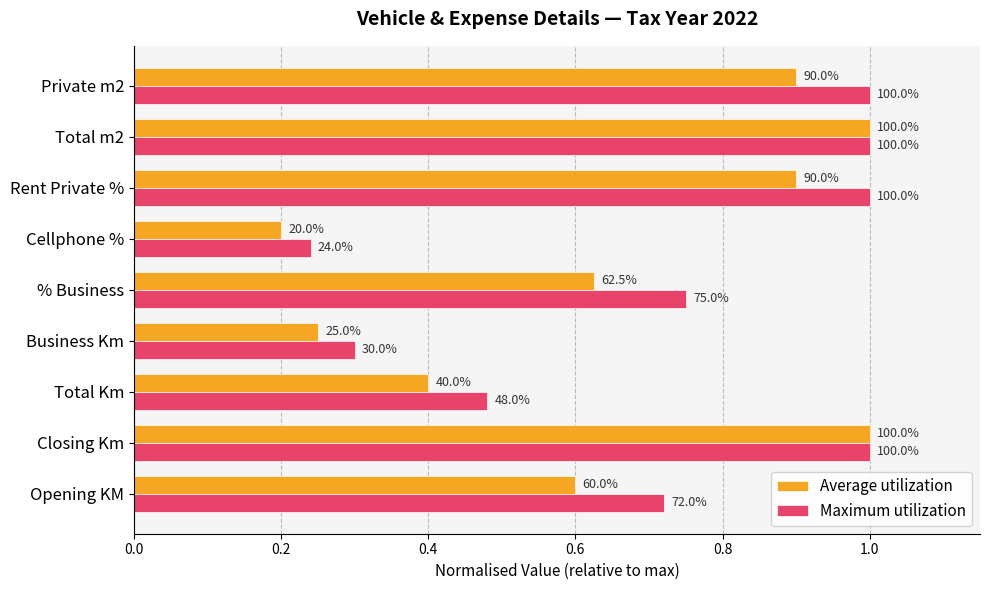

What are all the series names shown in the legend?

Average utilization, Maximum utilization